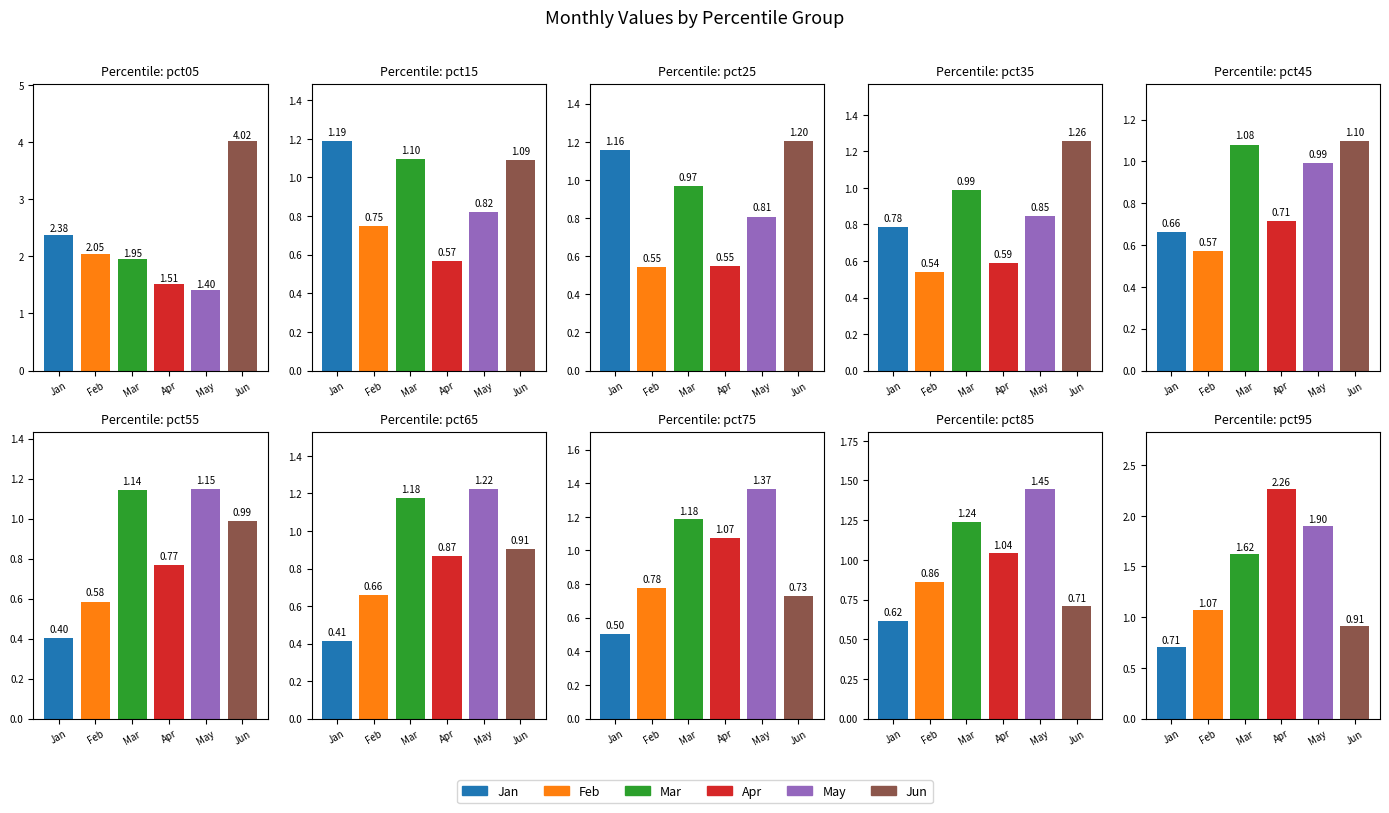

Count the number of data series in this chart.

6